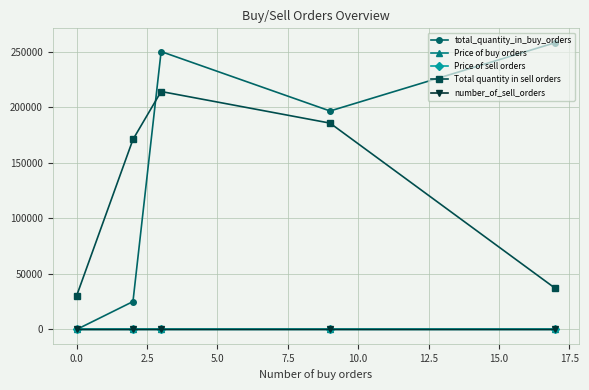

Which series has the widest spread of values?

total_quantity_in_buy_orders